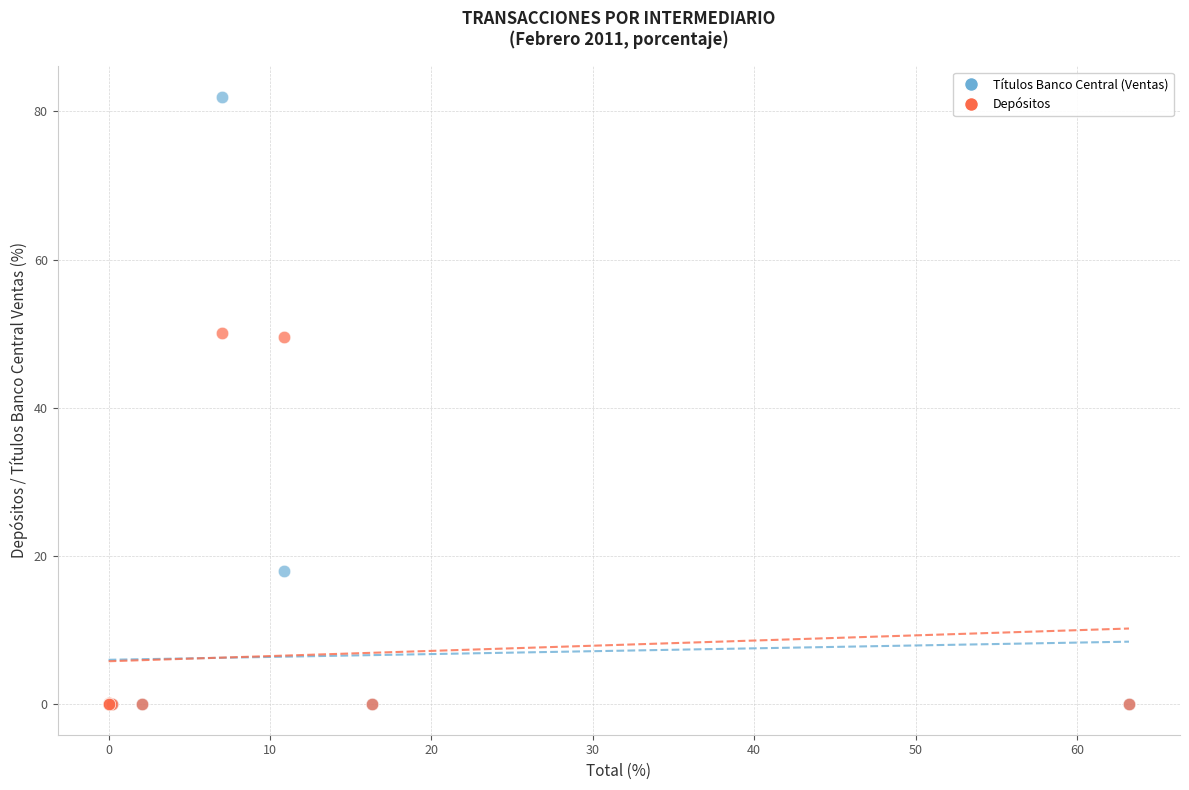

In the Depósitos series, what Y value is closest to 25?

49.5